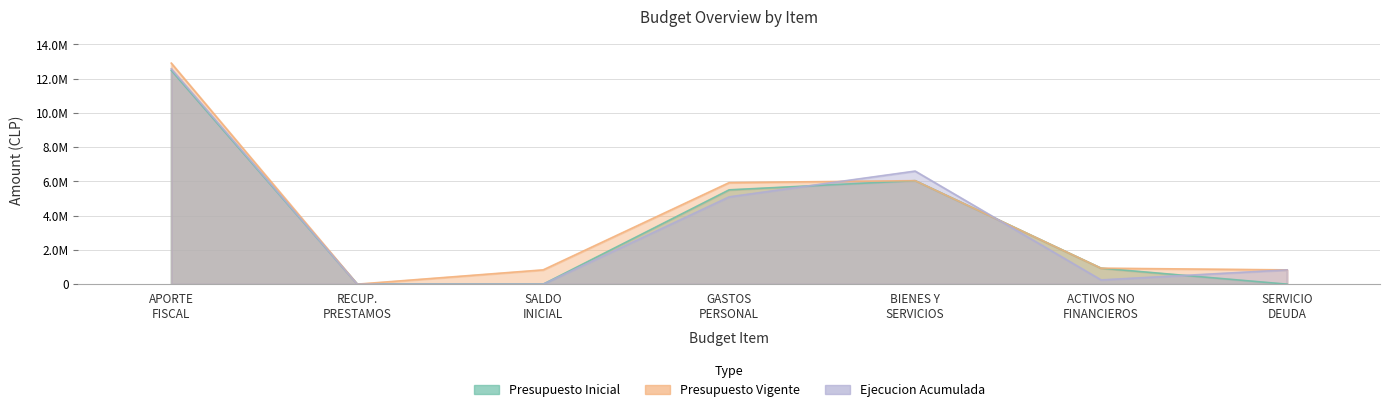

What is the lowest value of the Presupuesto Inicial series?

100